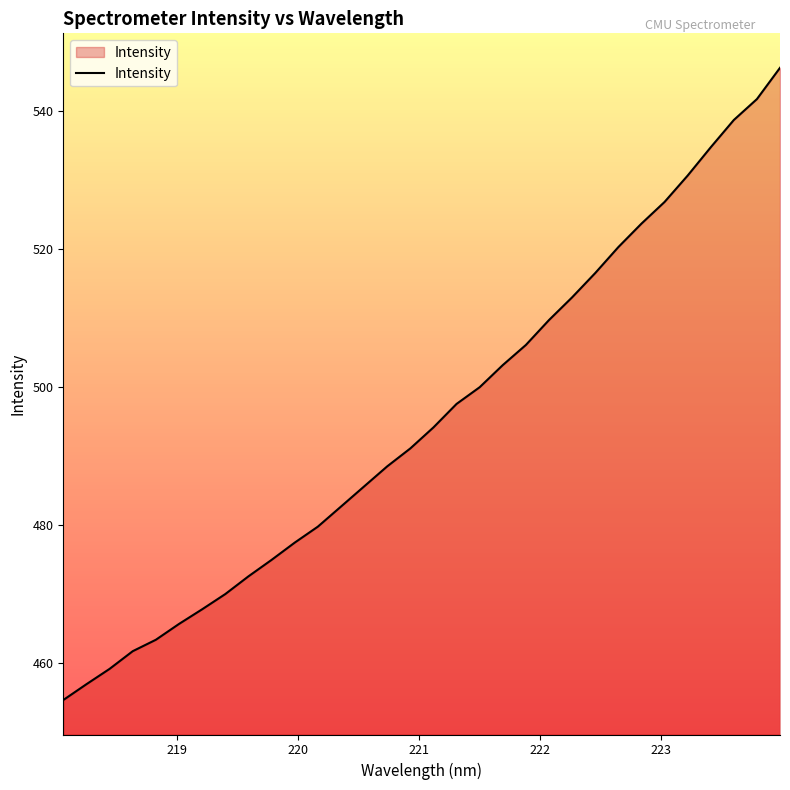

What is the greatest value displayed?

546.3